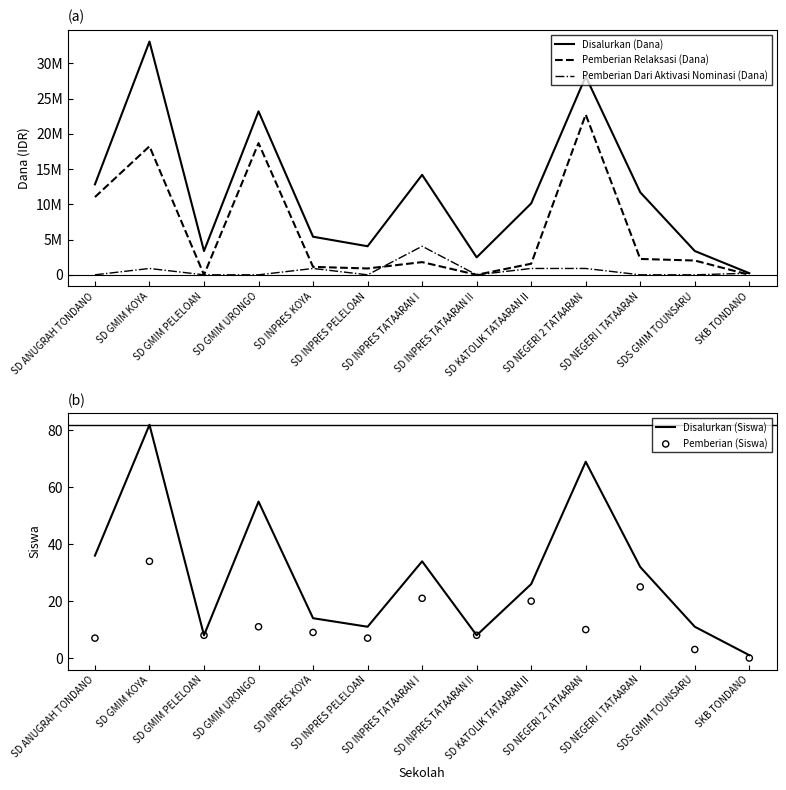

Is the value of Pemberian Relaksasi (Dana) at SD INPRES PELELOAN greater than the value of Disalurkan (Siswa) at SD KATOLIK TATAARAN II?

Yes